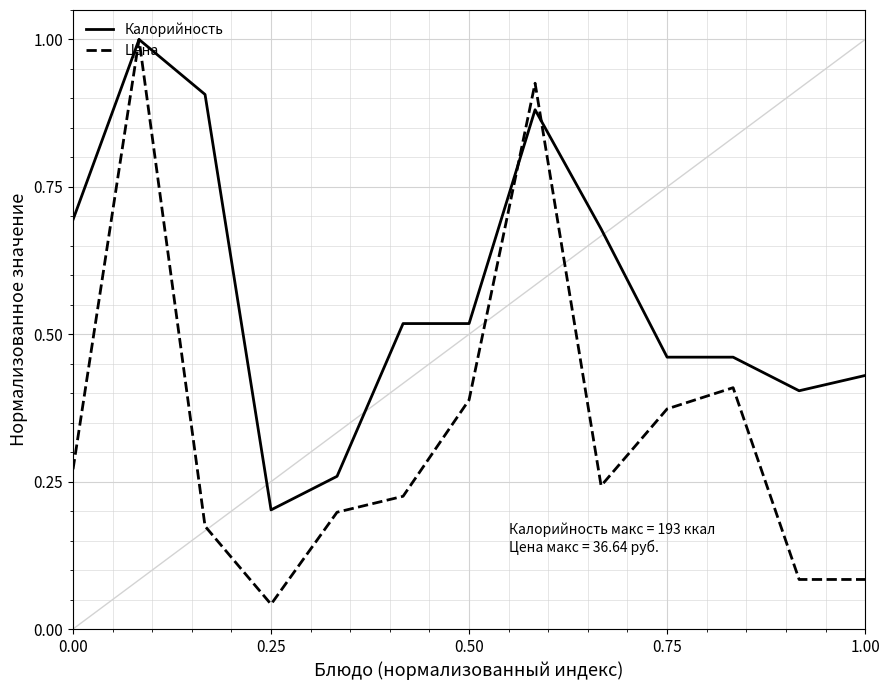

Which series has the largest range (max minus min)?

Цена